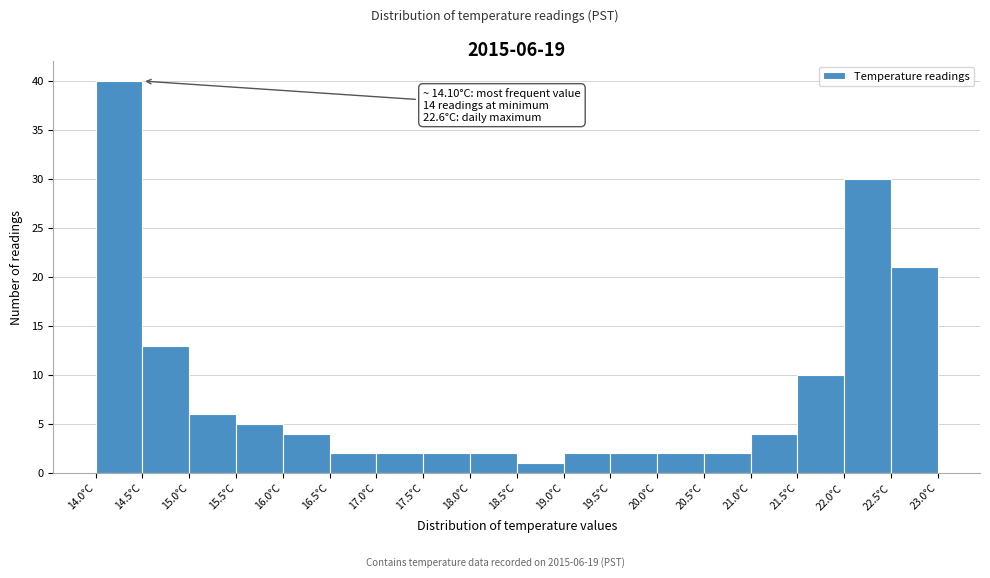

Over which range of the x-axis is the bar tallest?

14.0 to 14.5